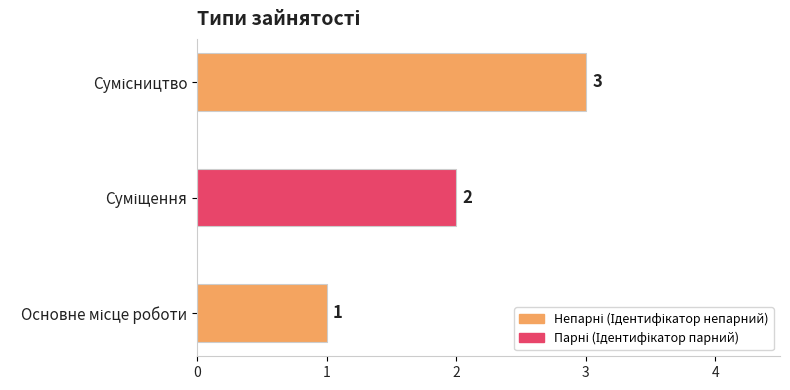

How many values are between 1 and 3?

3